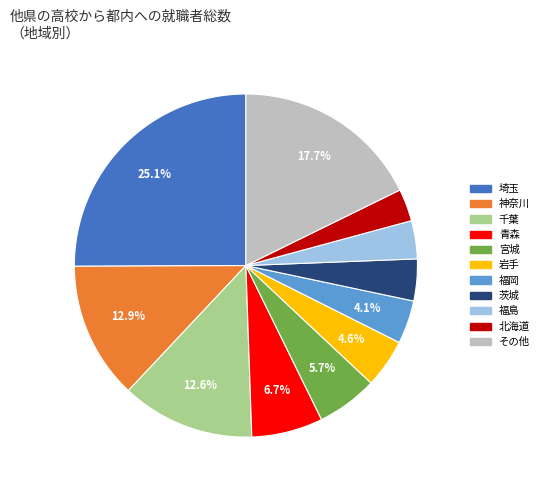

Is there any slice that represents more than half of the pie?

No